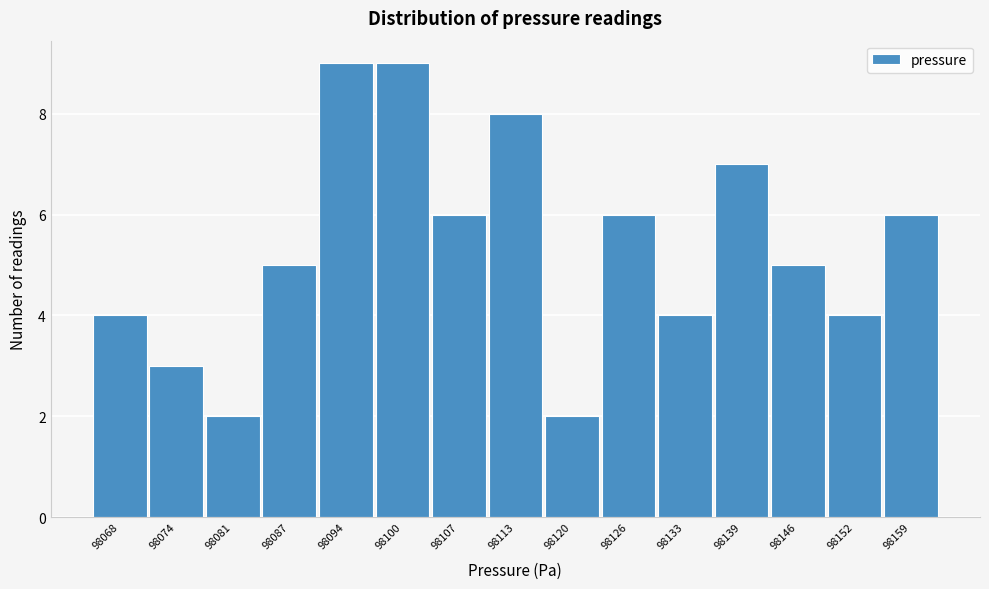

Reading left to right, list all the values displayed in this chart.

4	3	2	5	9	9	6	8	2	6	4	7	5	4	6